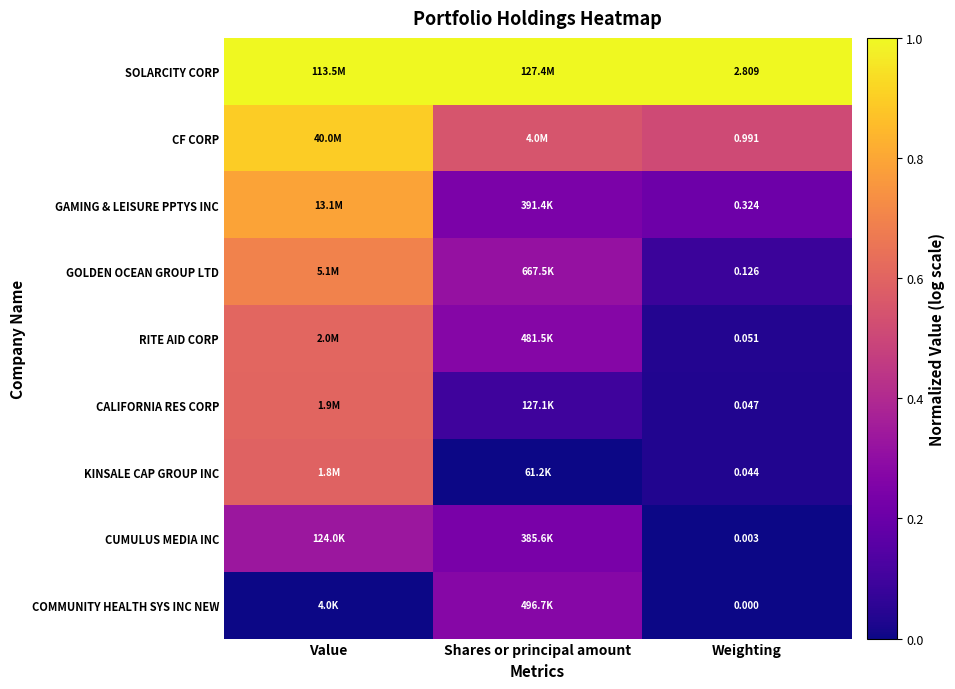

The value of COMMUNITY HEALTH SYS INC NEW at Shares or principal amount is 0.1. True or false?

False